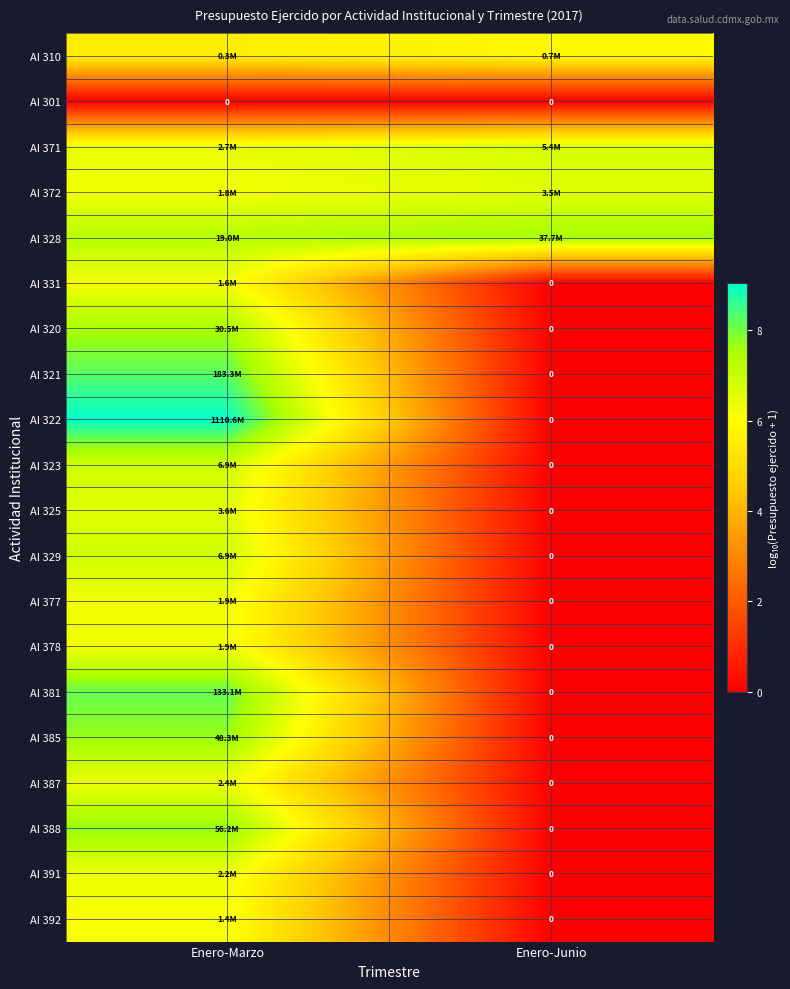

List the labels in order of AI 387 value, smallest first.

Enero-Junio, Enero-Marzo